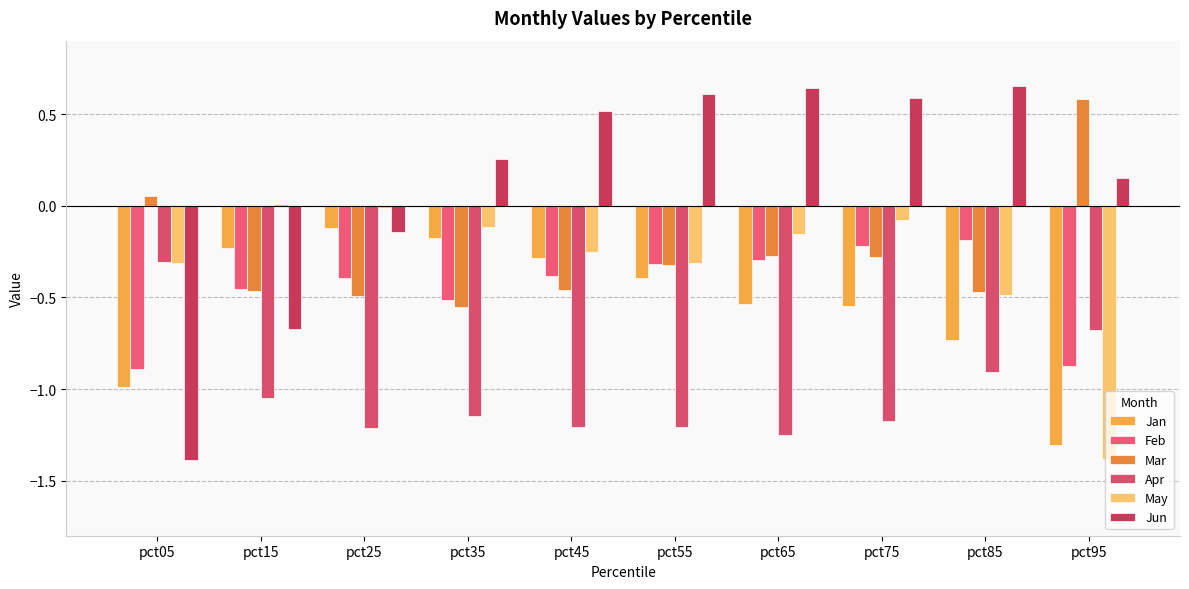

What is the approximate value of Mar at pct65?

-0.3